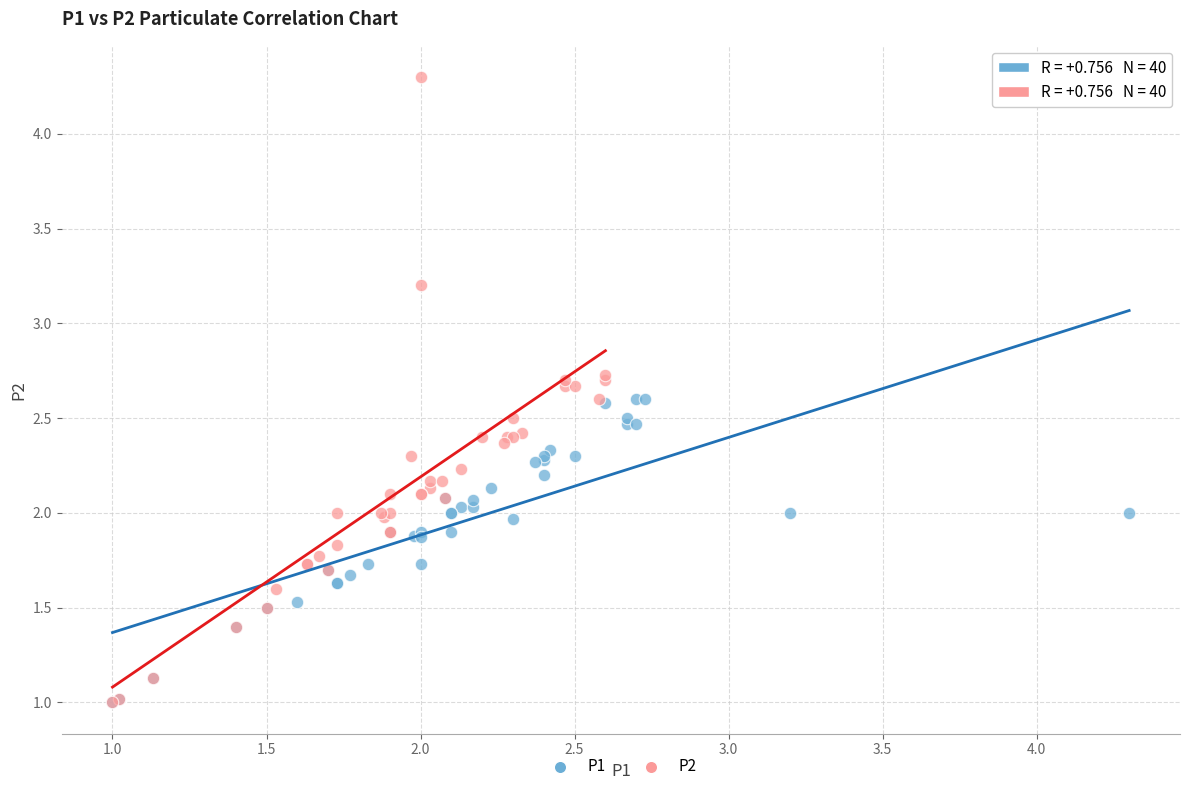

Which series contains the highest Y value?

P2